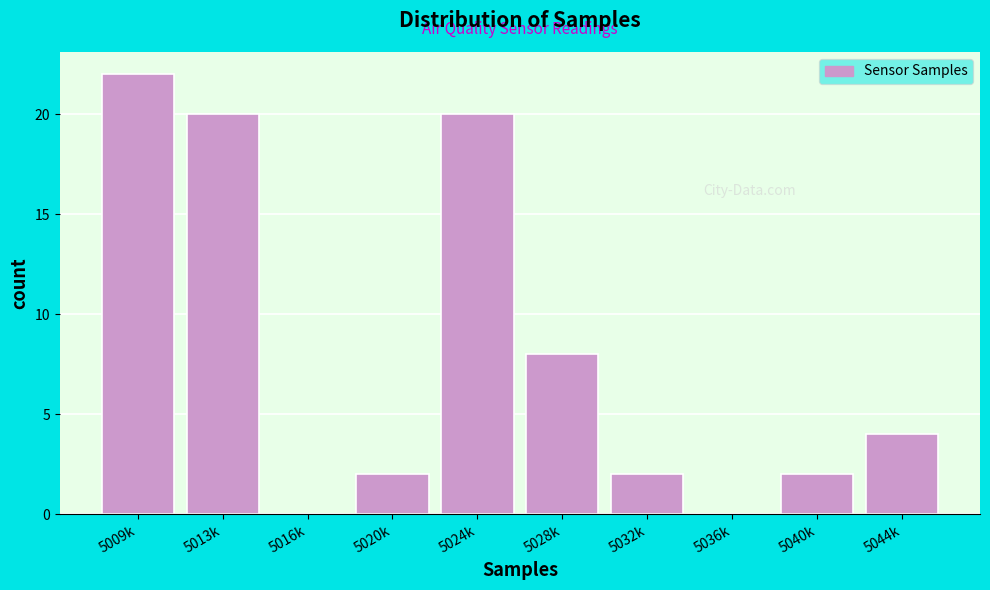

Reading right to left, transcribe all the data shown in this chart.

5044k=4	5040k=2	5036k=0	5032k=2	5028k=8	5024k=20	5020k=2	5016k=0	5013k=20	5009k=22